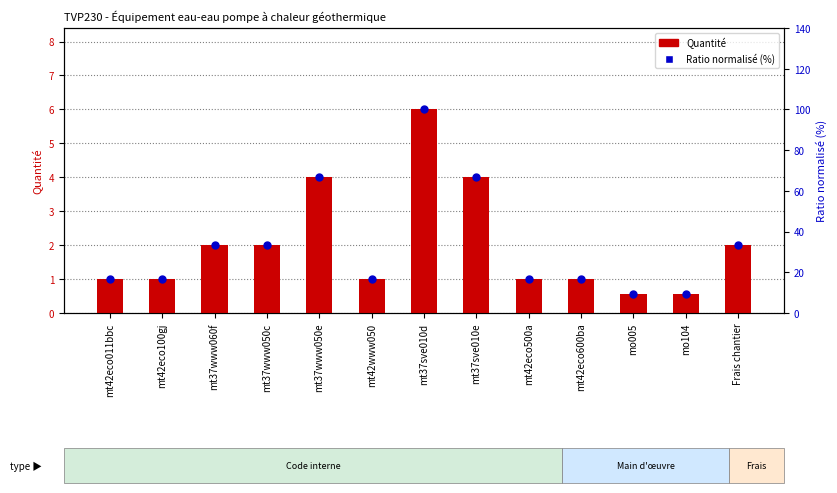

What are all the series names shown in the legend?

Quantité, Ratio normalisé (%)